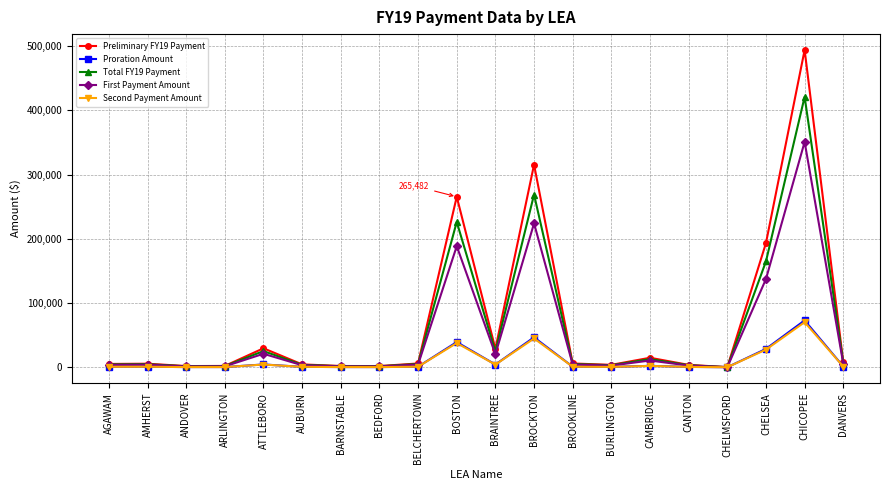

What is the average value of the Preliminary FY19 Payment series?

69558.5